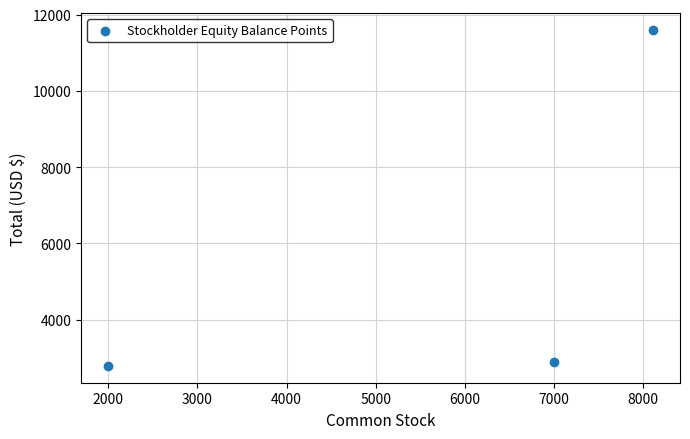

What Y value in the scatter plot is closest to 7192?

2901